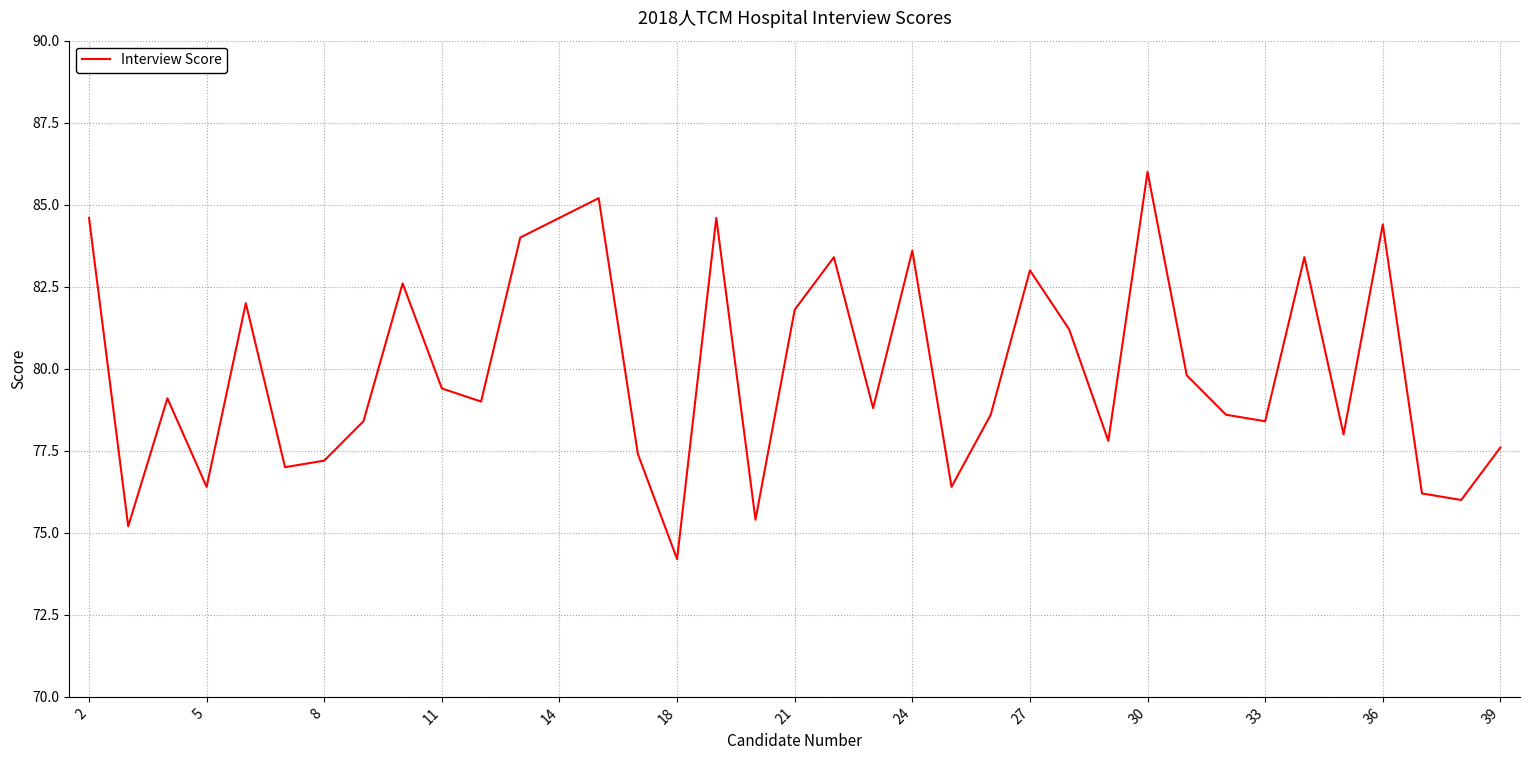

What is the difference between the maximum and minimum values?

11.8